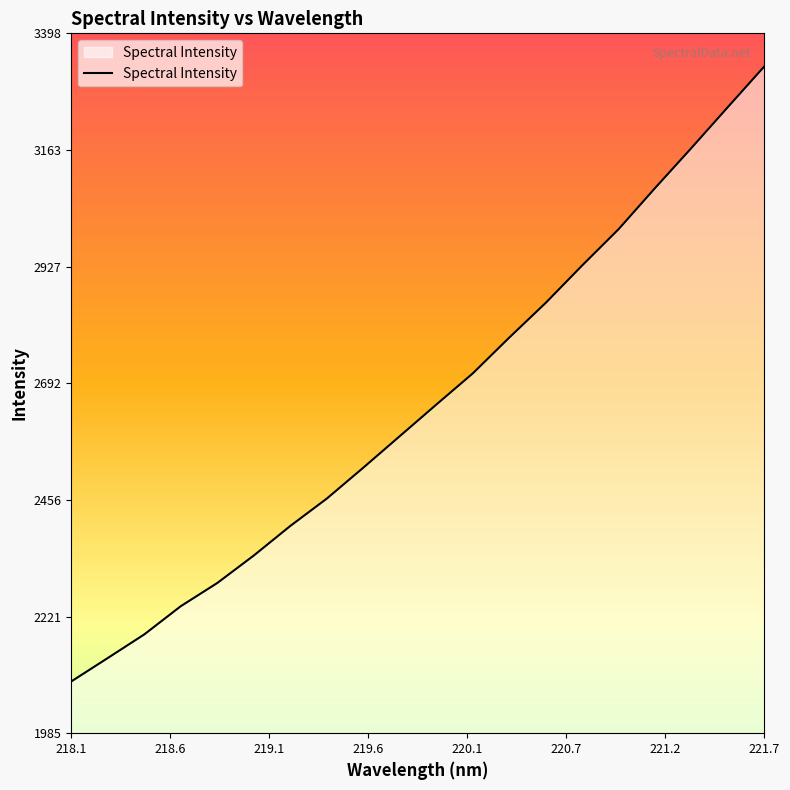

What is the maximum value shown in the chart?

3331.8